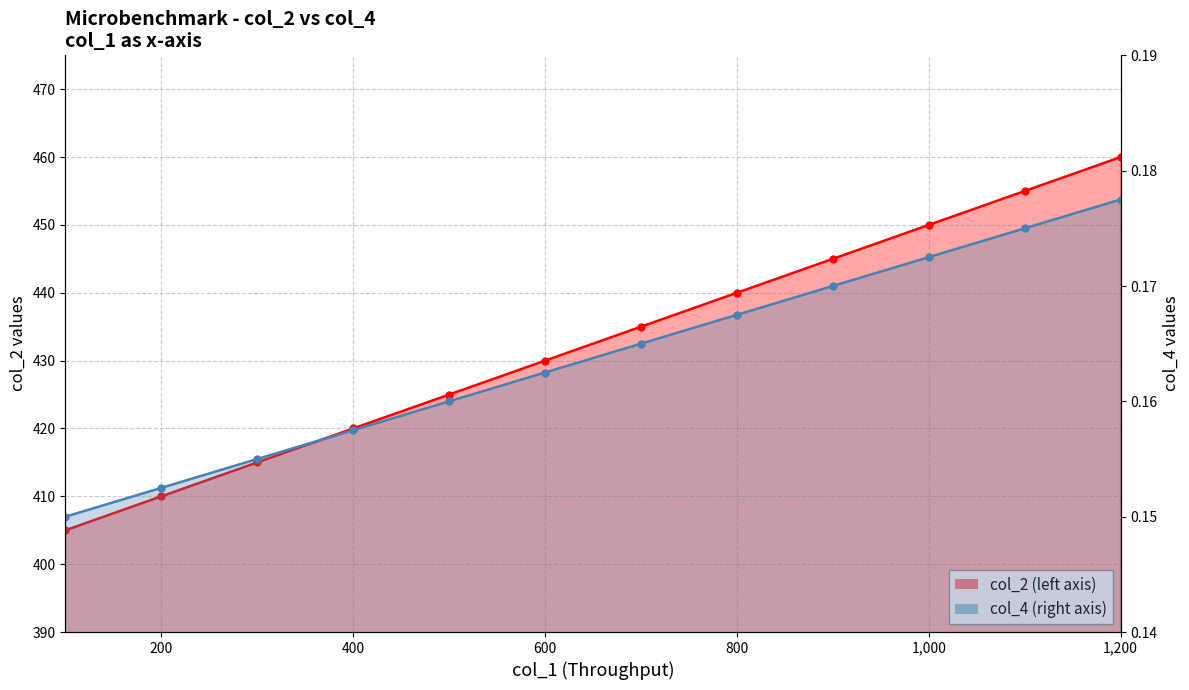

What is the average value of the col_2 series?

432.5